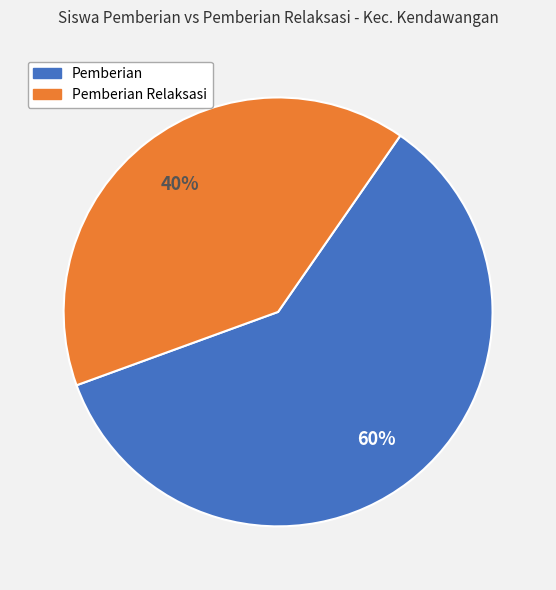

Is there a majority slice in this chart?

Yes